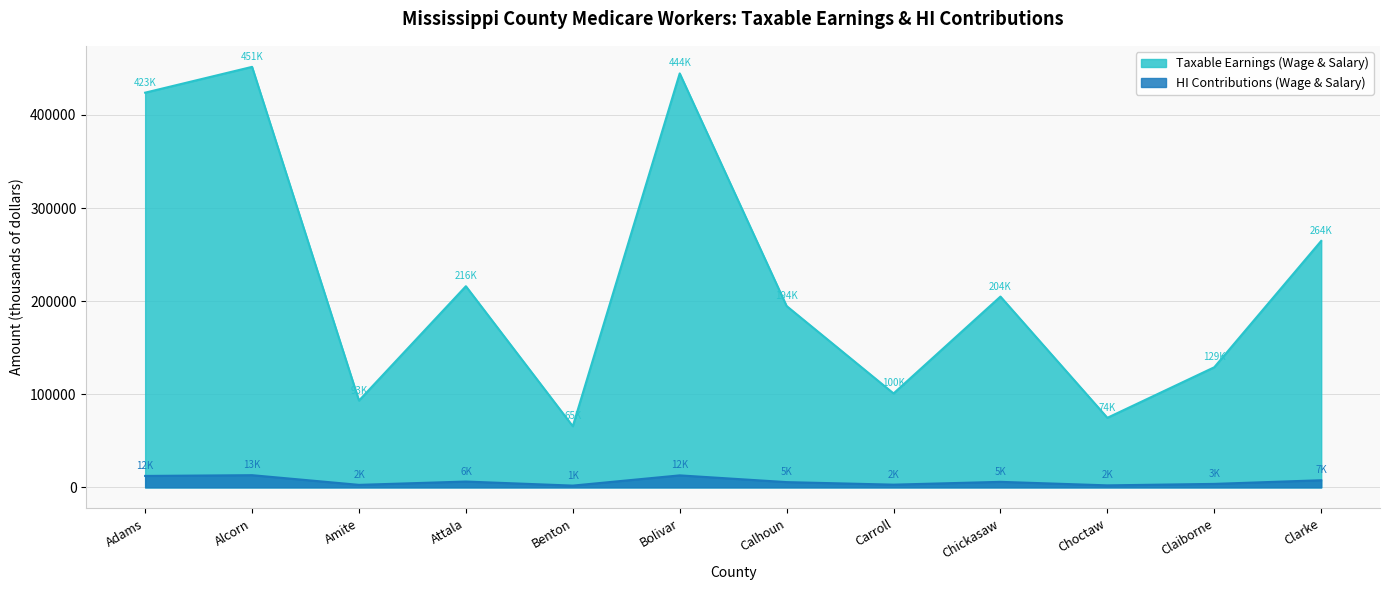

Which series has the widest spread of values?

Taxable Earnings (Wage & Salary)